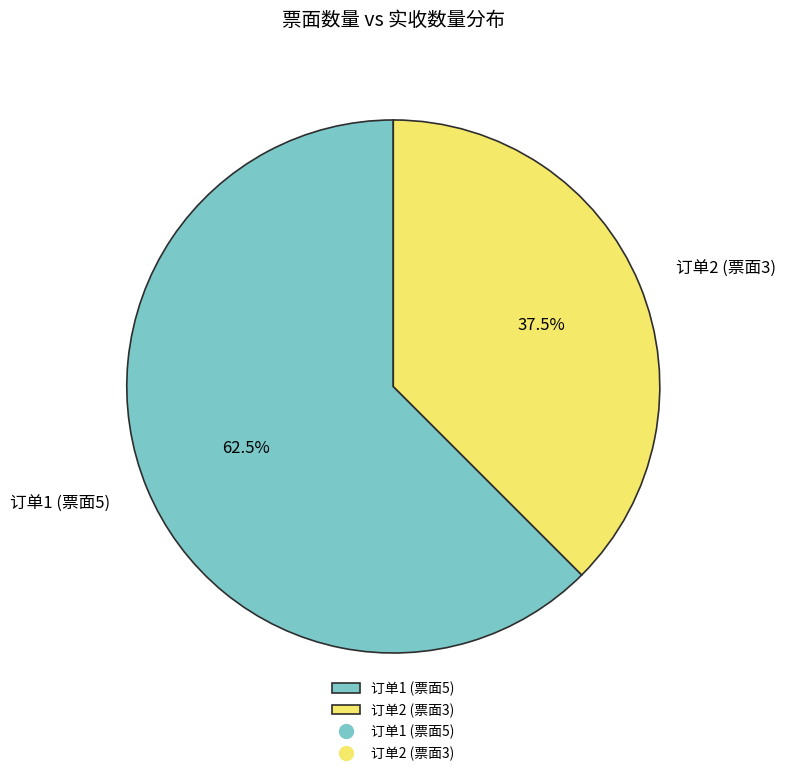

Count the number of slices in the pie.

2